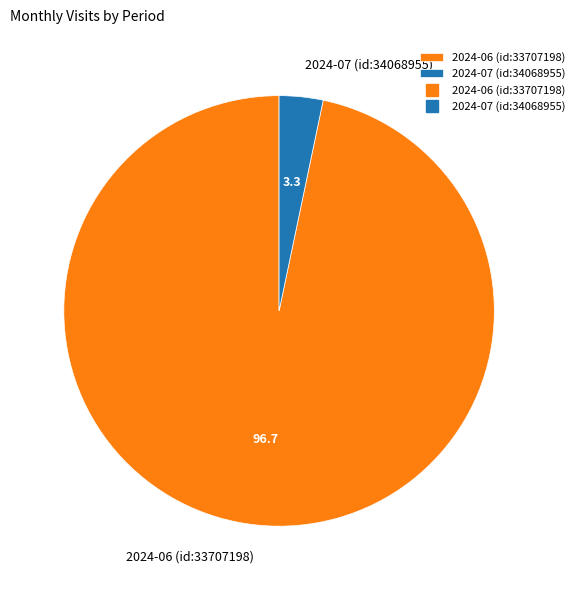

How many slices are in this pie chart?

2